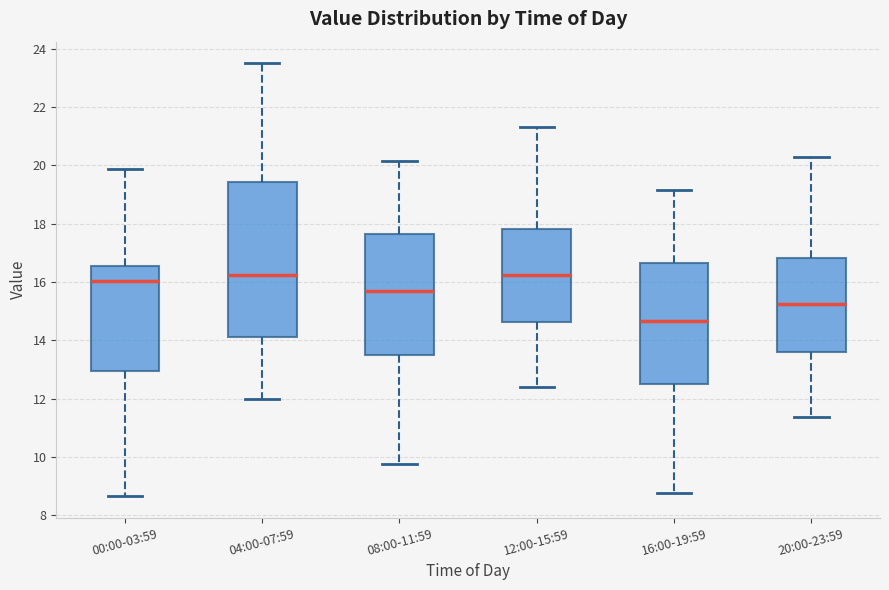

Which box has the lowest median line?

16:00-19:59